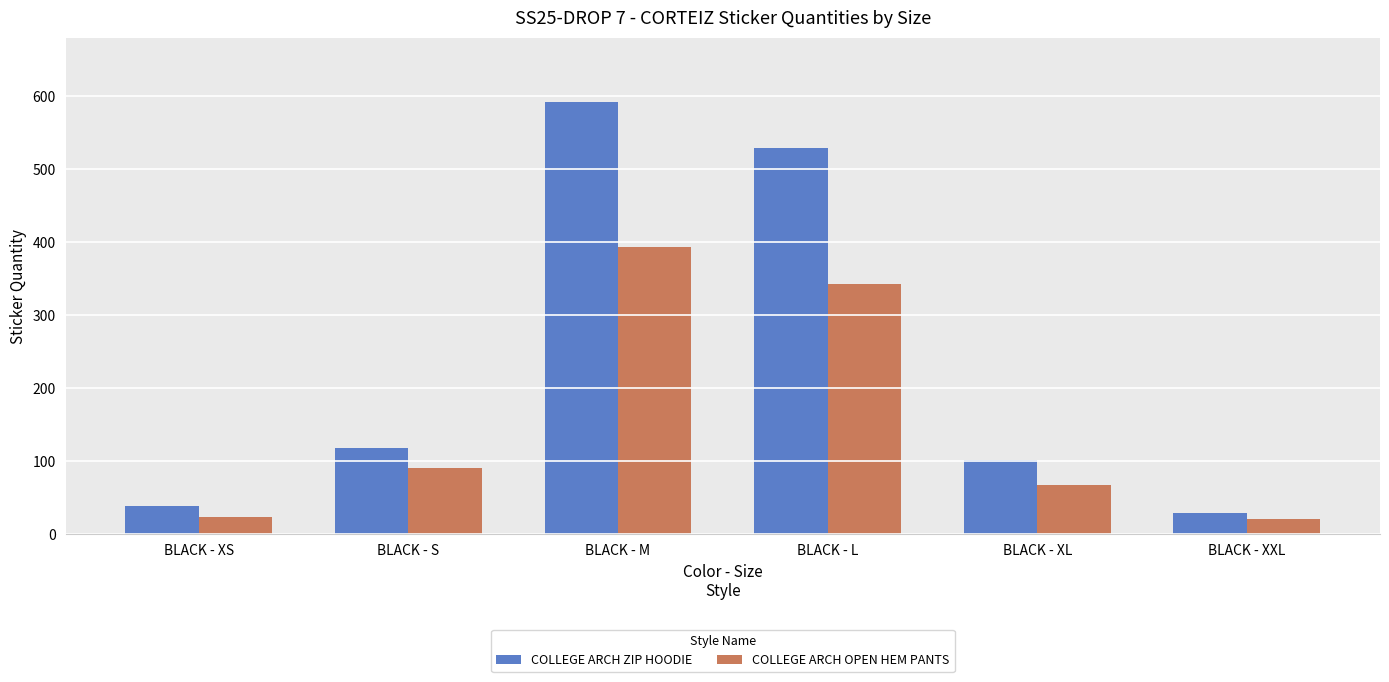

What is the difference between the highest and lowest values at BLACK - M?

198